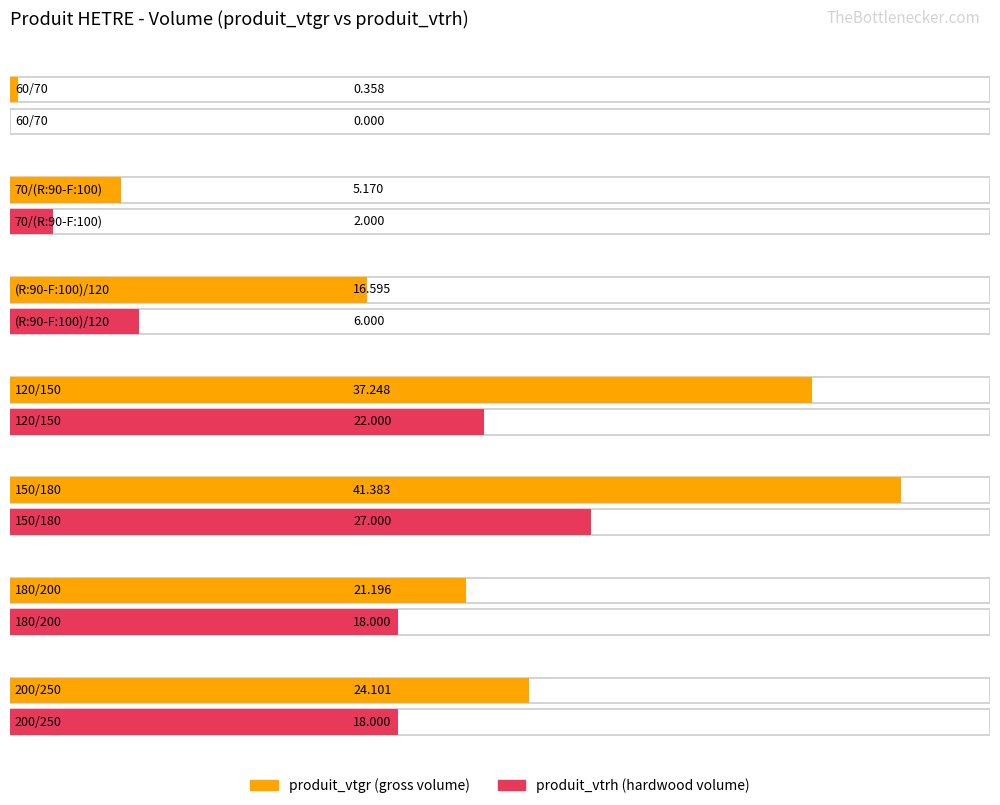

What is the difference between the maximum and minimum values in the produit_vtrh series?

27.0